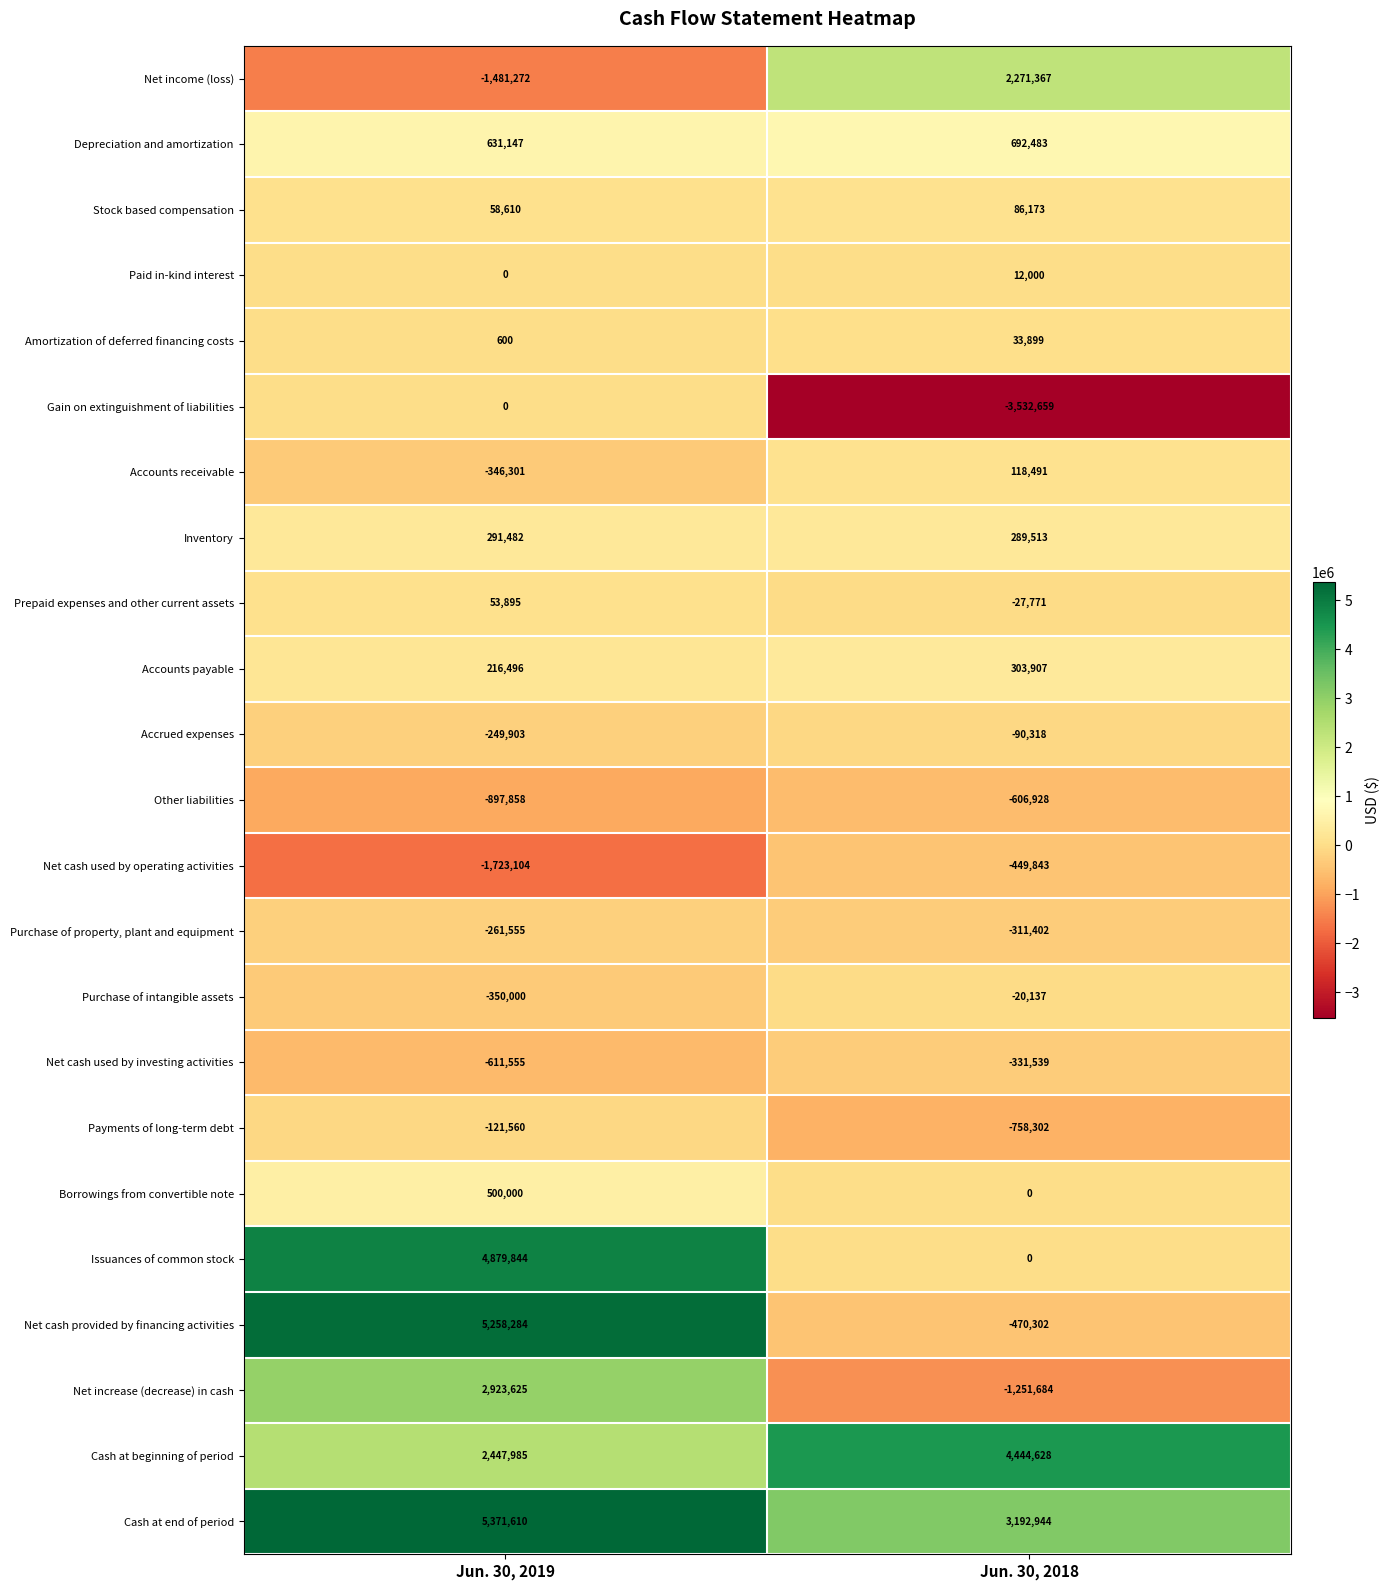

List the series in order of their peak value, highest first.

Cash at end of period, Net cash provided by financing activities, Issuances of common stock, Cash at beginning of period, Net increase (decrease) in cash, Net income (loss), Depreciation and amortization, Borrowings from convertible note, Accounts payable, Inventory, Accounts receivable, Stock based compensation, Prepaid expenses and other current assets, Amortization of deferred financing costs, Paid in-kind interest, Gain on extinguishment of liabilities, Purchase of intangible assets, Accrued expenses, Payments of long-term debt, Purchase of property, plant and equipment, Net cash used by investing activities, Net cash used by operating activities, Other liabilities